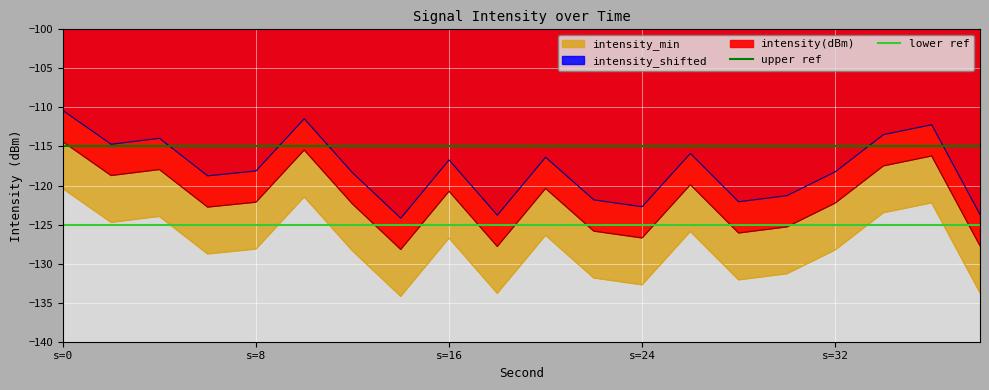

What is the maximum value shown in the chart?

-115